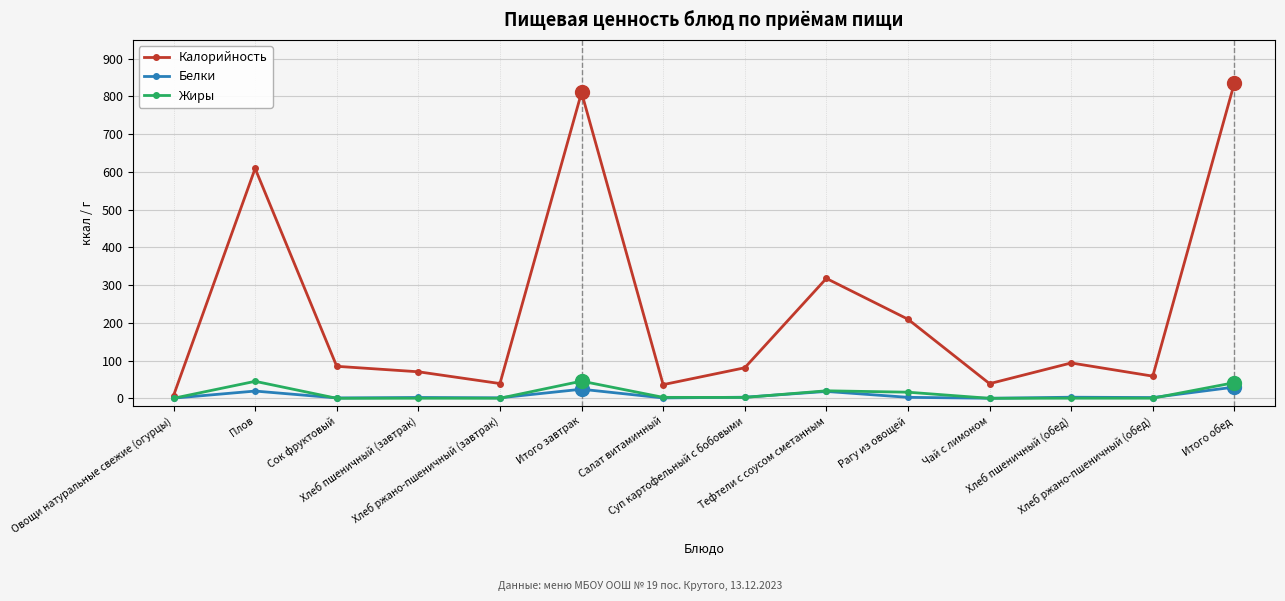

What is the maximum value for Калорийность?

835.6